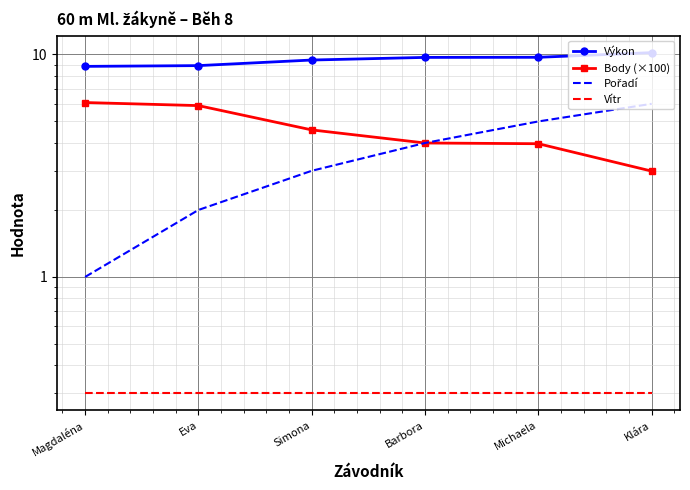

What is the label of the 1st point from the left?

Magdaléna